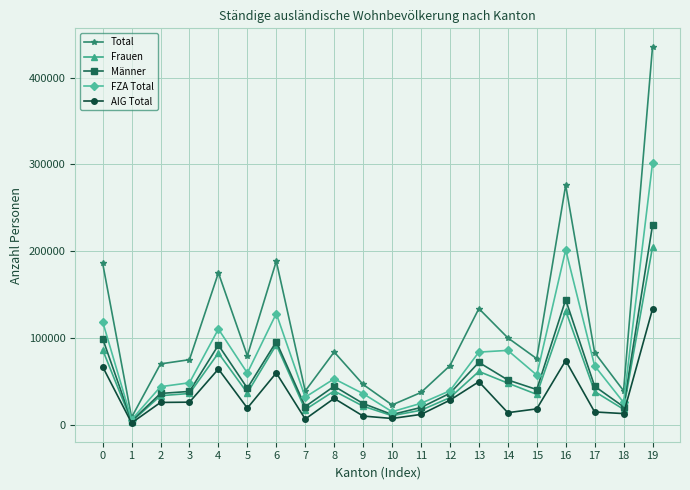

Which series changed the most between 9 and 16?

Total